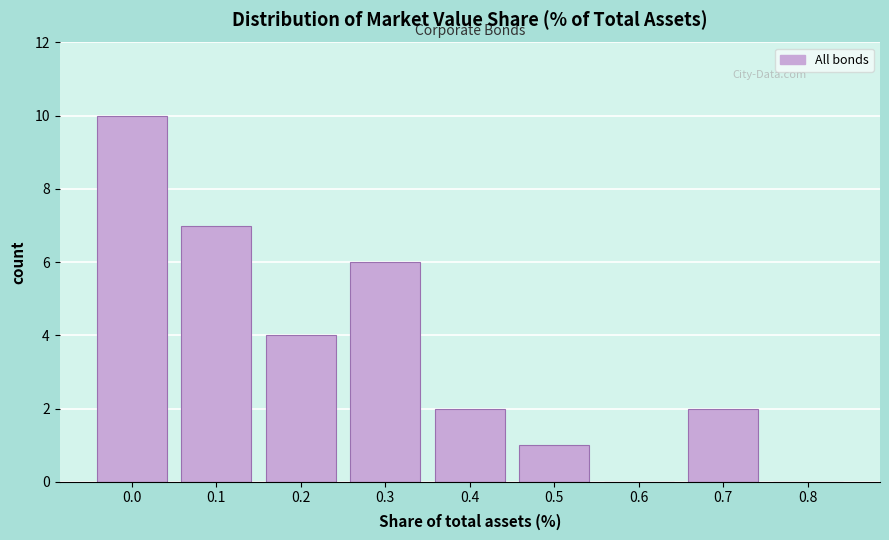

Reading left to right, transcribe all the data shown in this chart.

0.0=10	0.1=7	0.2=4	0.3=6	0.4=2	0.5=1	0.6=0	0.7=2	0.8=0